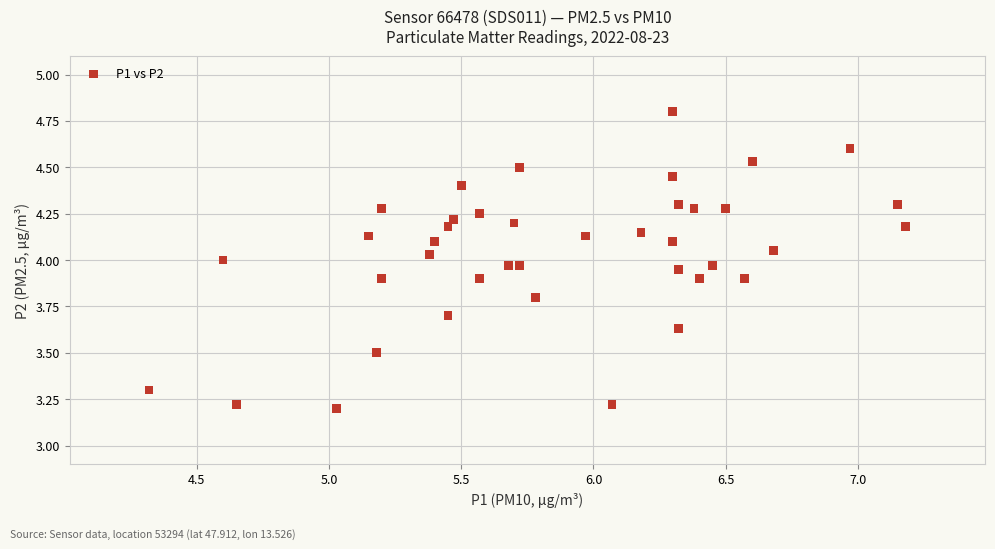

What is the range of X values (max minus min)?

2.9